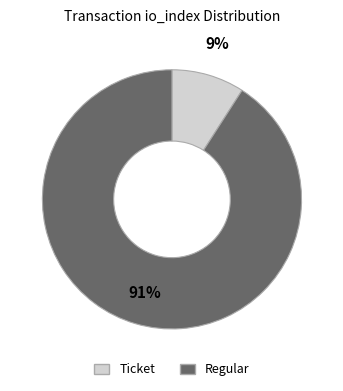

How many segments does this pie chart have?

2